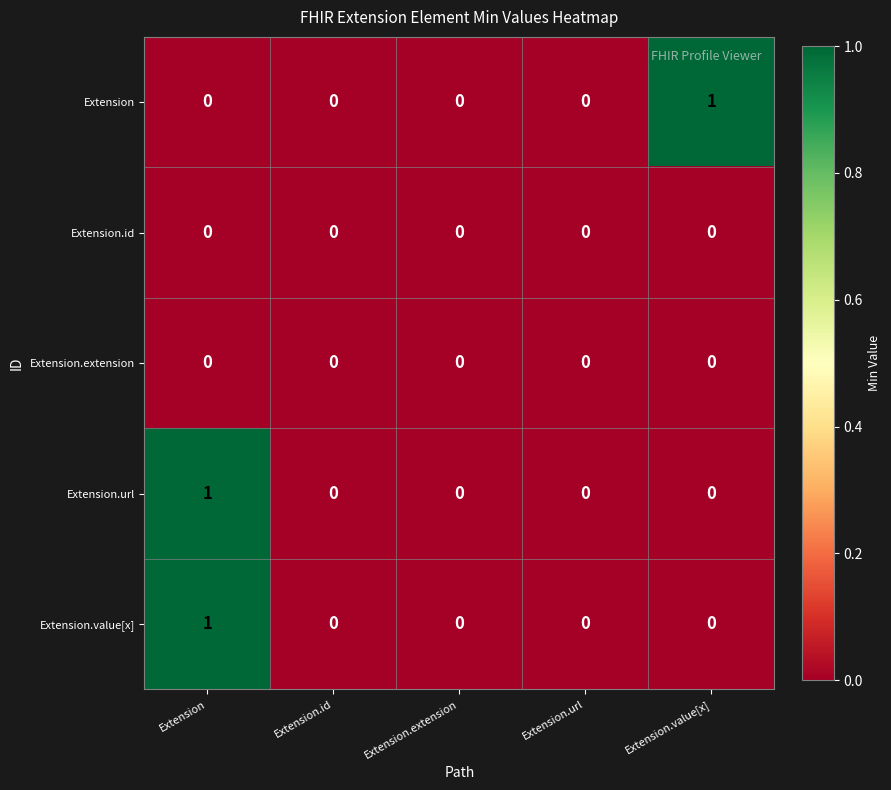

How many Extension values are between 0 and 1?

5